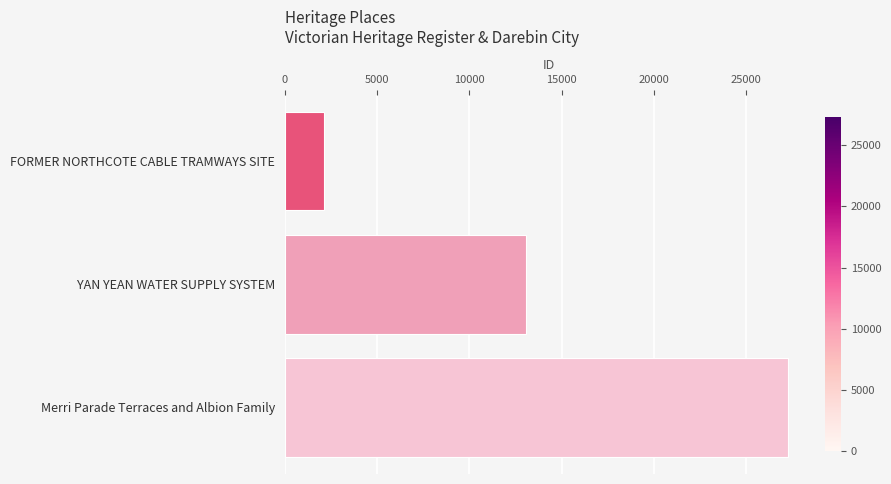

Where is the data nearest to the value 14709?

YAN YEAN WATER SUPPLY SYSTEM